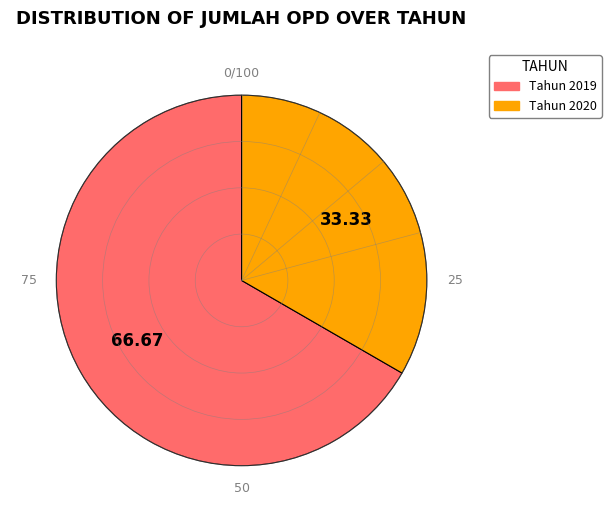

Count the number of slices in the pie.

2